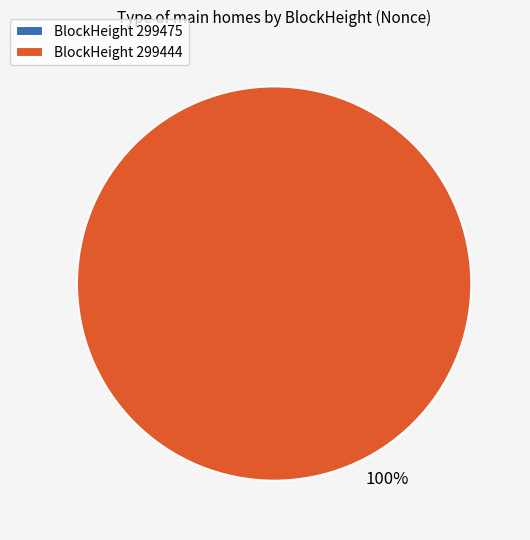

Rank the categories by value from highest to lowest.

299444, 299475